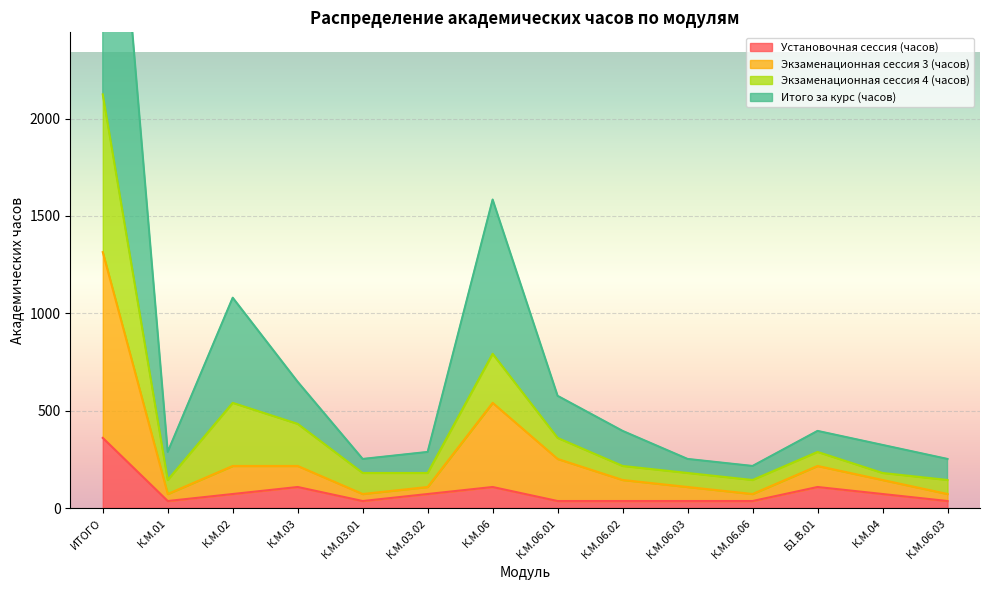

How many data points does each series have?

14